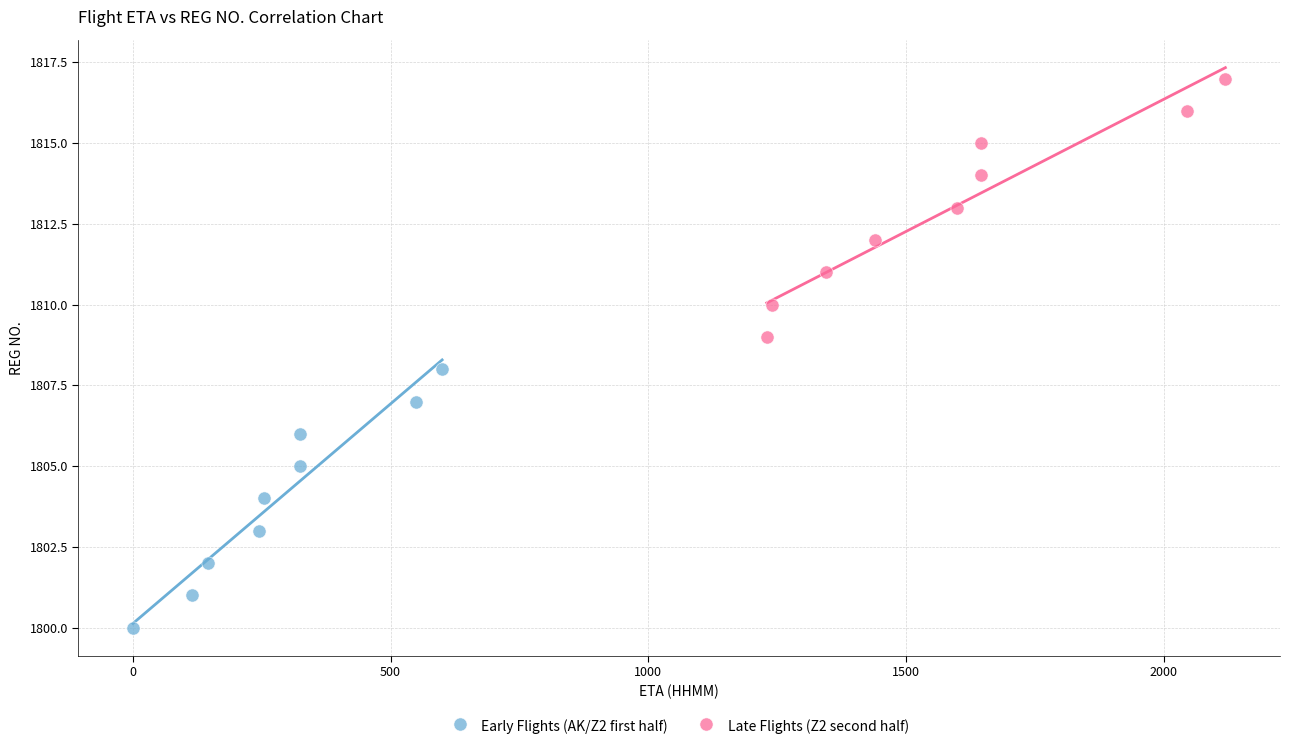

Which series reaches the maximum Y coordinate?

Late Flights (Z2 second half)